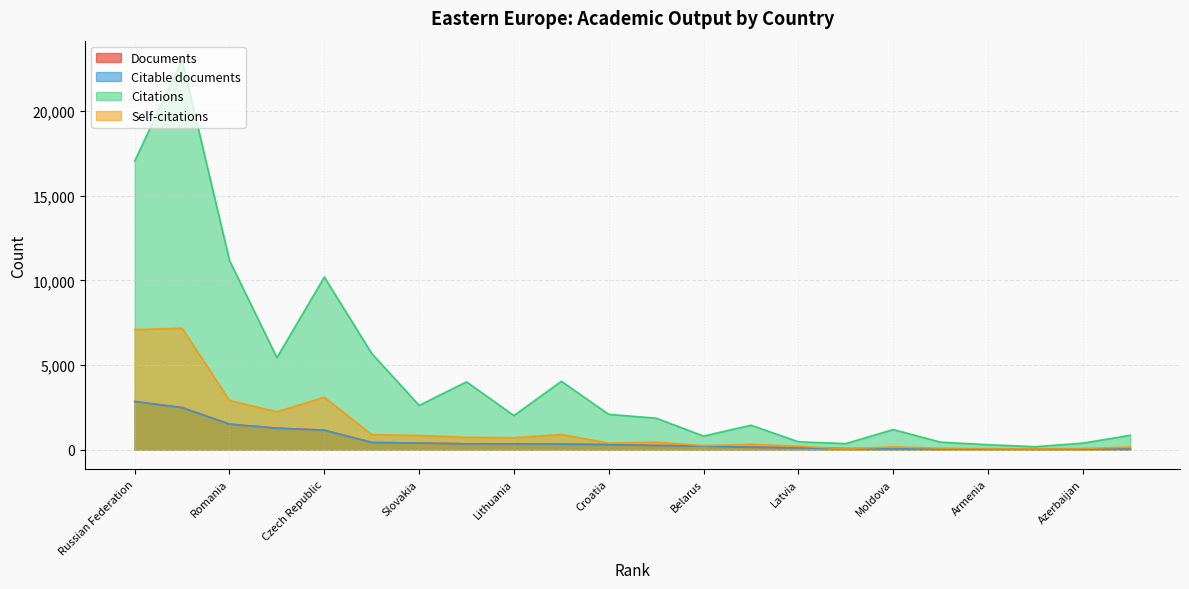

What are all the series names shown in the legend?

Documents, Citable documents, Citations, Self-citations